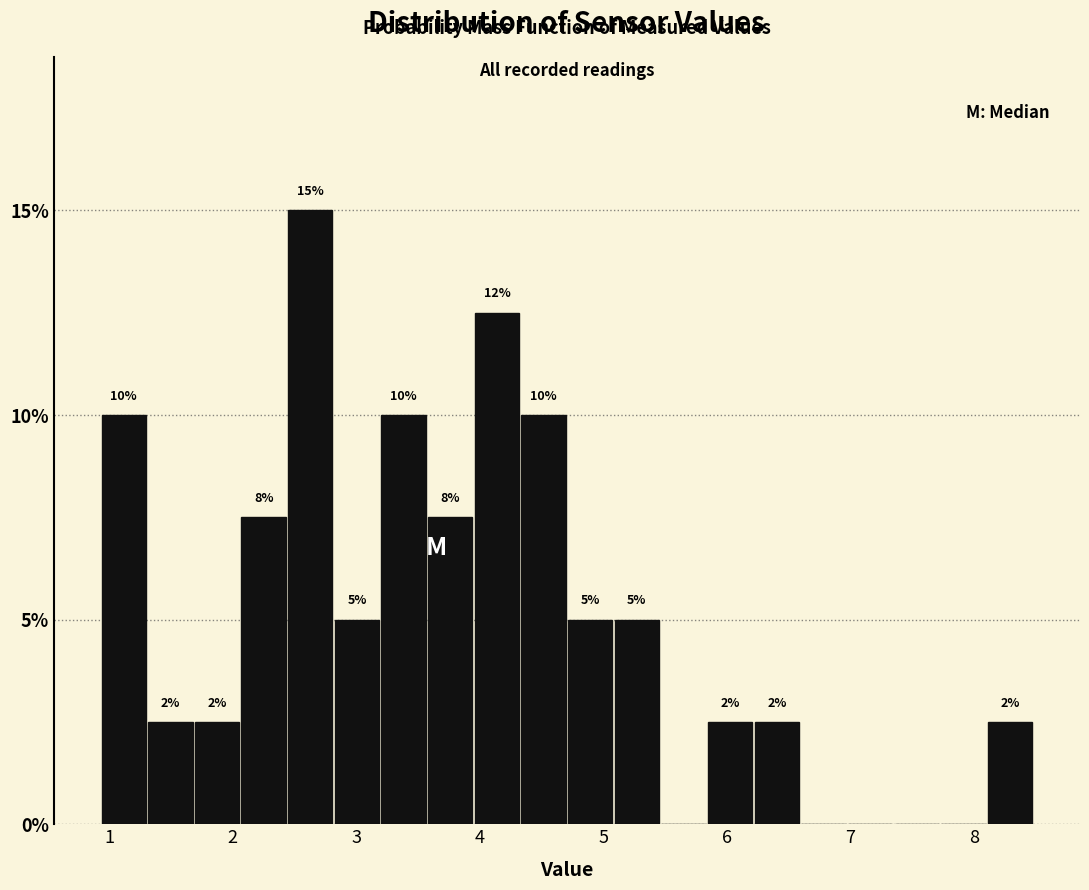

Around what value on the x-axis is the tallest bar? Give the approximate position of its centre, as read against the axis.

2.6